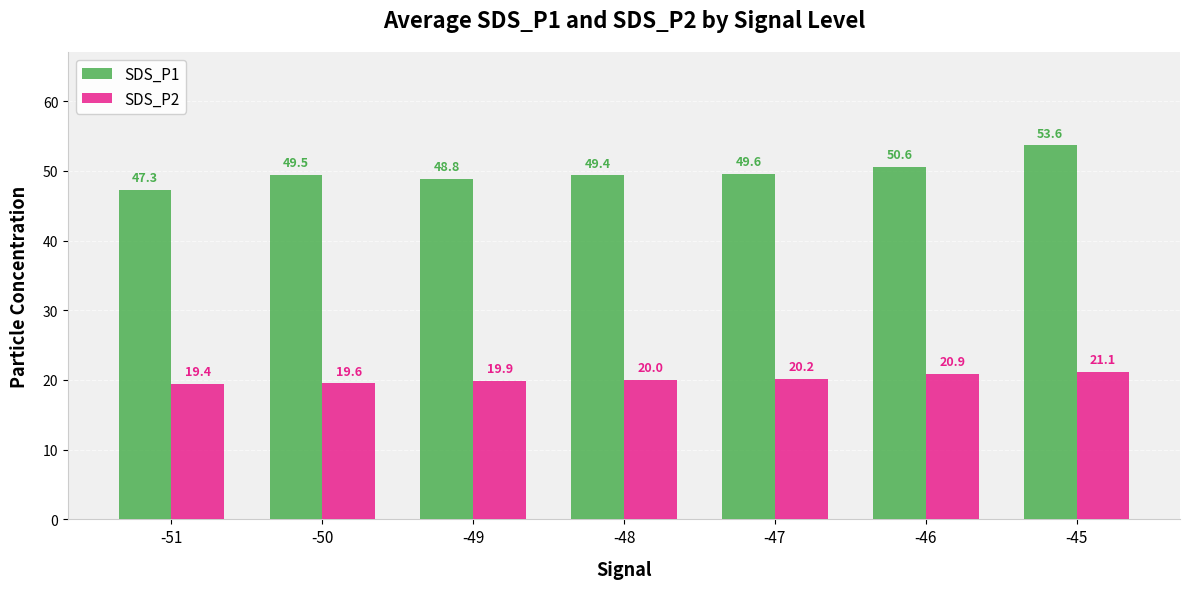

Is it true that SDS_P1 equals 68.4 at -49?

False